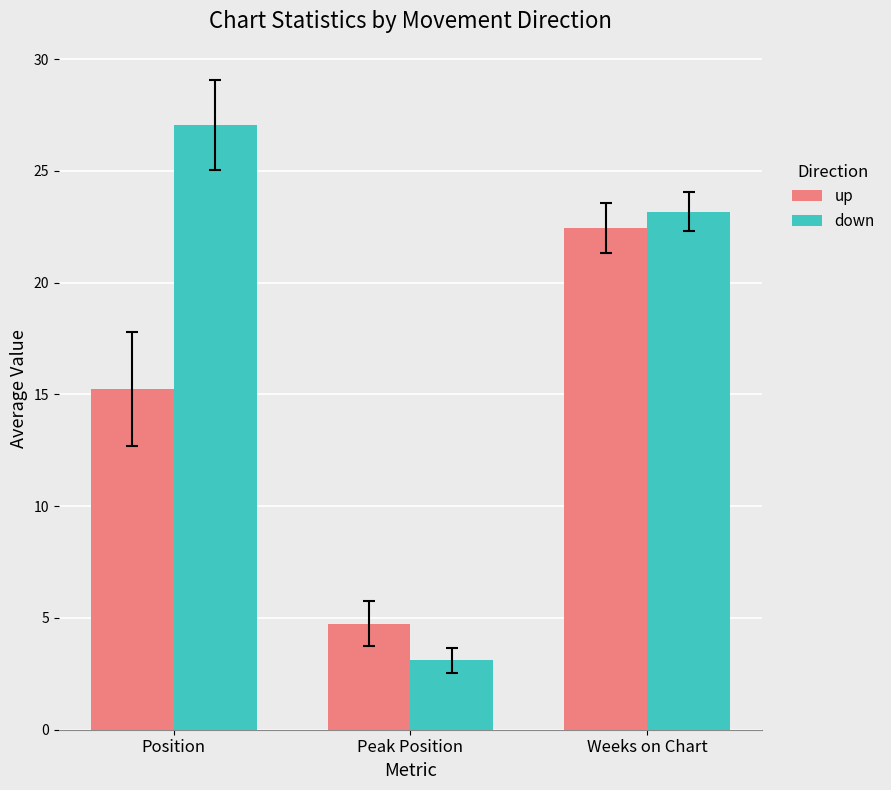

What is the value of the down bar at the 2nd from the left?

3.1